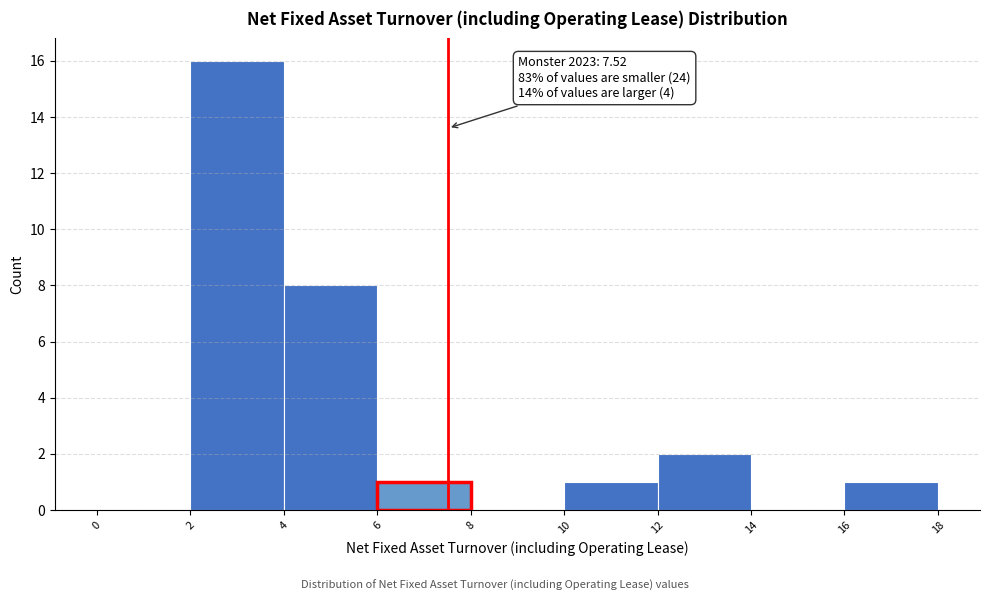

Over which range of the x-axis is the bar tallest?

2 to 4